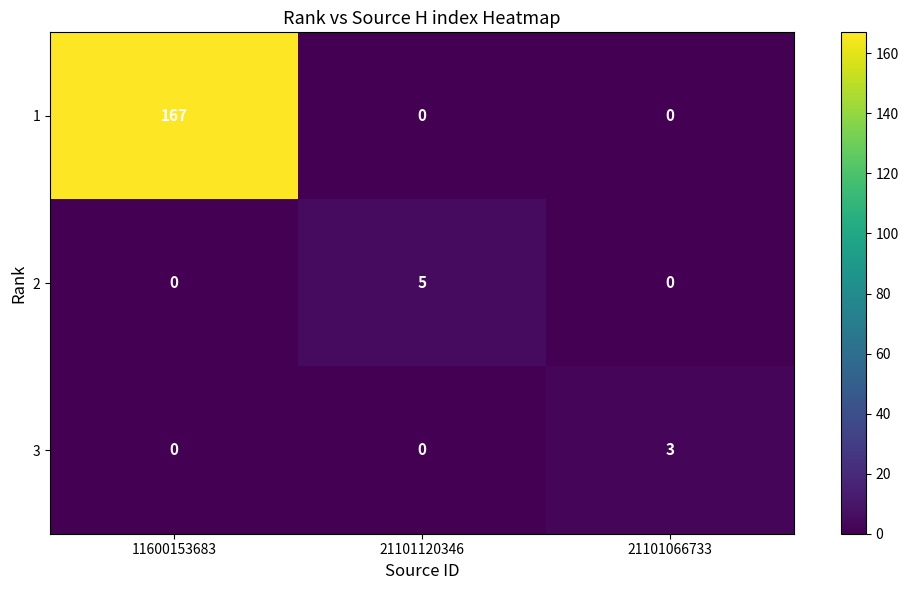

Which series has the largest total across all categories?

1